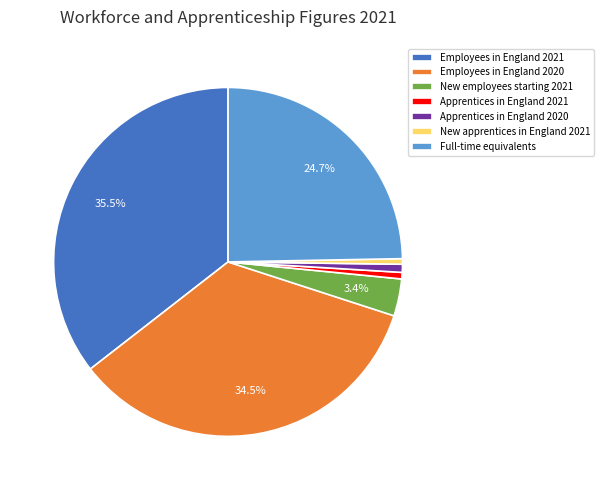

To the nearest percent, what is the difference between the largest and smallest slice percentages?

35%